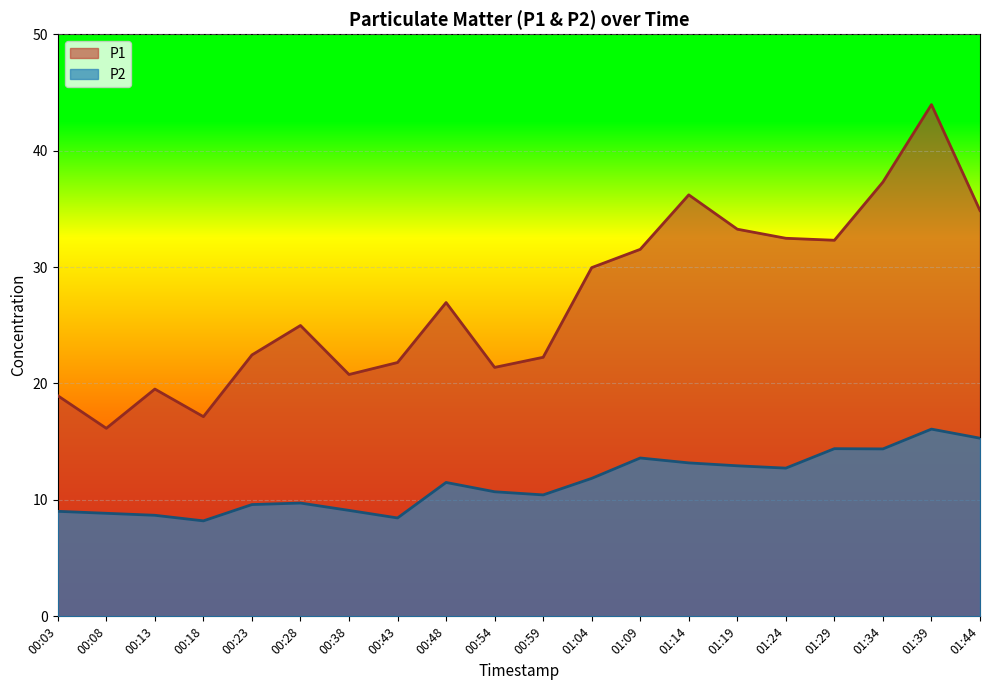

Which series has the largest total across all categories?

P1